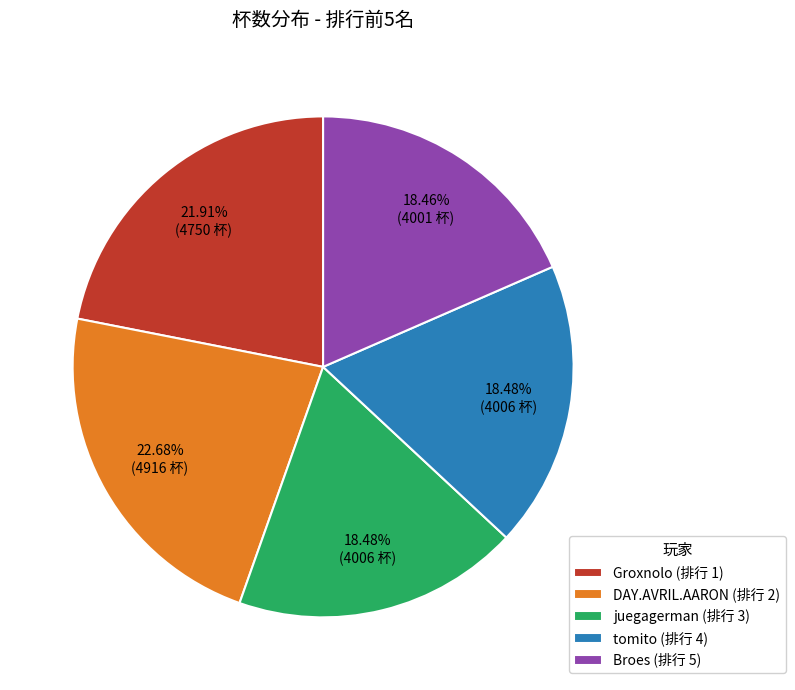

What is the ratio of the value at juegagerman (排行 3) to the value at Groxnolo (排行 1)?

0.8